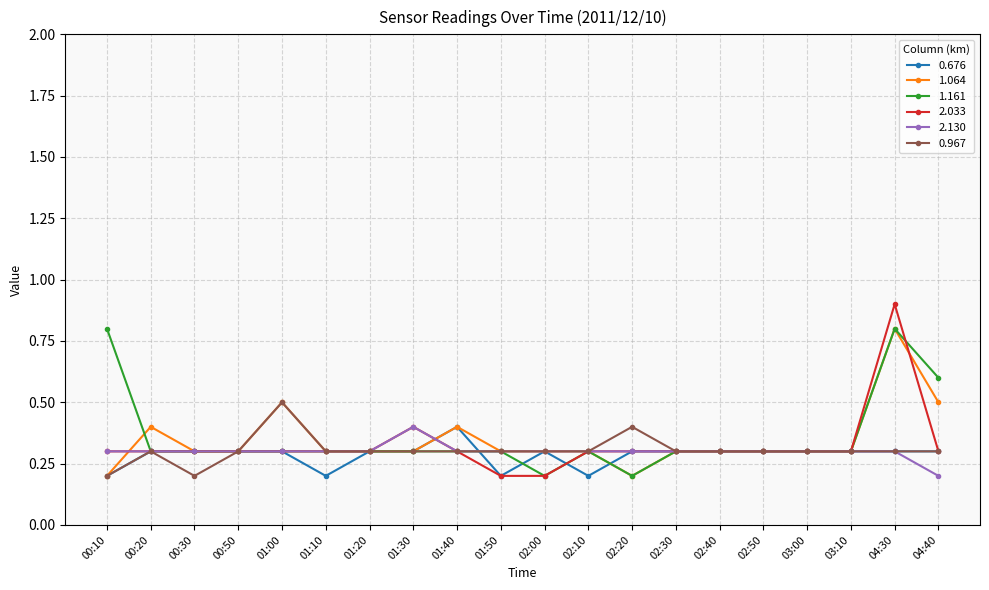

Which series has the widest spread of values?

2.033